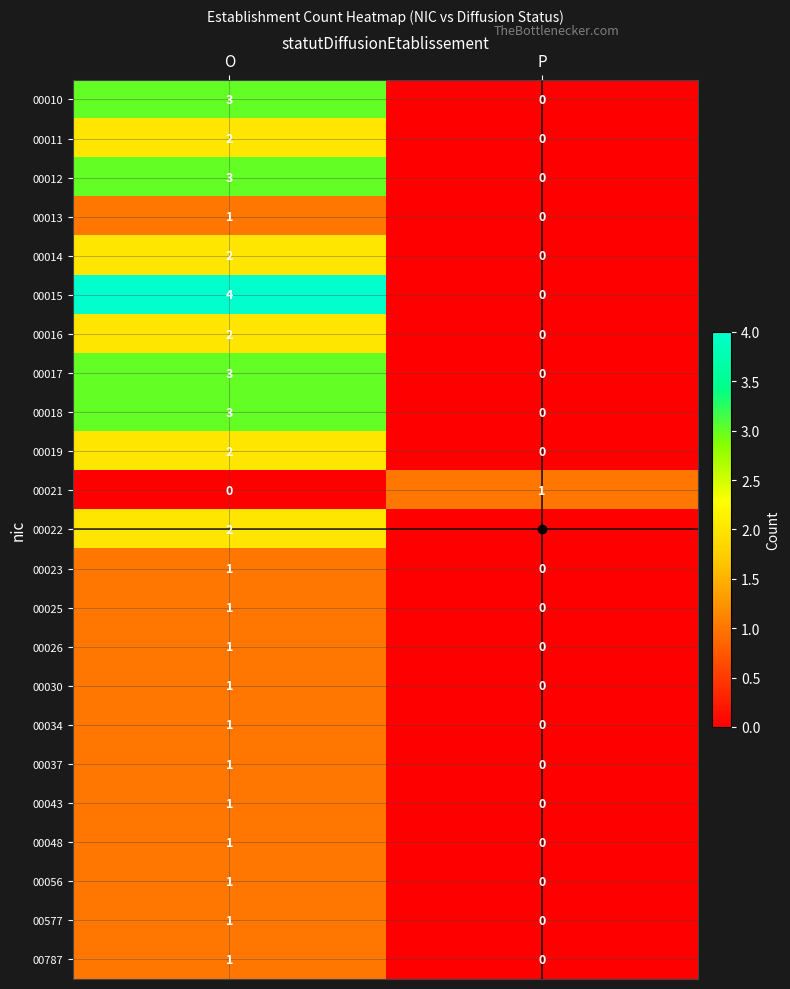

Rank the categories by 00016 value from lowest to highest.

P, O